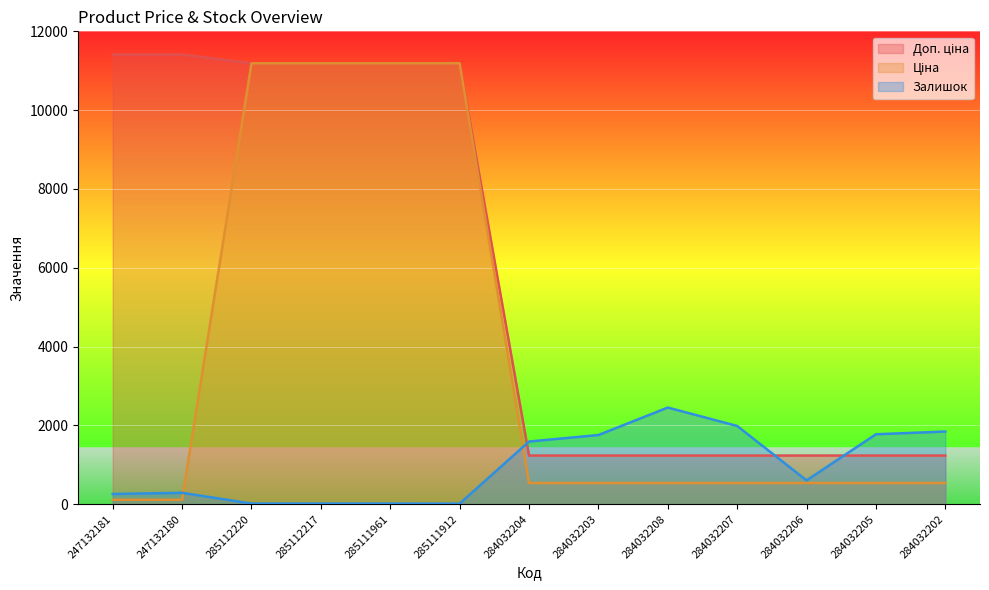

Reading left to right, what are all the values shown in this chart?

Доп. ціна: 247132181=11410.0	247132180=11410.0	285112220=11188.2	285112217=11188.2	285111961=11188.2	285111912=11188.2	284032204=1235.4	284032203=1235.4	284032208=1235.4	284032207=1235.4	284032206=1235.4	284032205=1235.4	284032202=1235.4
Ціна: 247132181=114.1	247132180=114.1	285112220=11188.2	285112217=11188.2	285111961=11188.2	285111912=11188.2	284032204=539.0	284032203=539.0	284032208=539.0	284032207=539.0	284032206=539.0	284032205=539.0	284032202=539.0
Залишок: 247132181=260.0	247132180=290.0	285112220=17.0	285112217=17.0	285111961=17.0	285111912=15.0	284032204=1591.0	284032203=1756.0	284032208=2453.0	284032207=1986.0	284032206=605.0	284032205=1775.0	284032202=1845.0